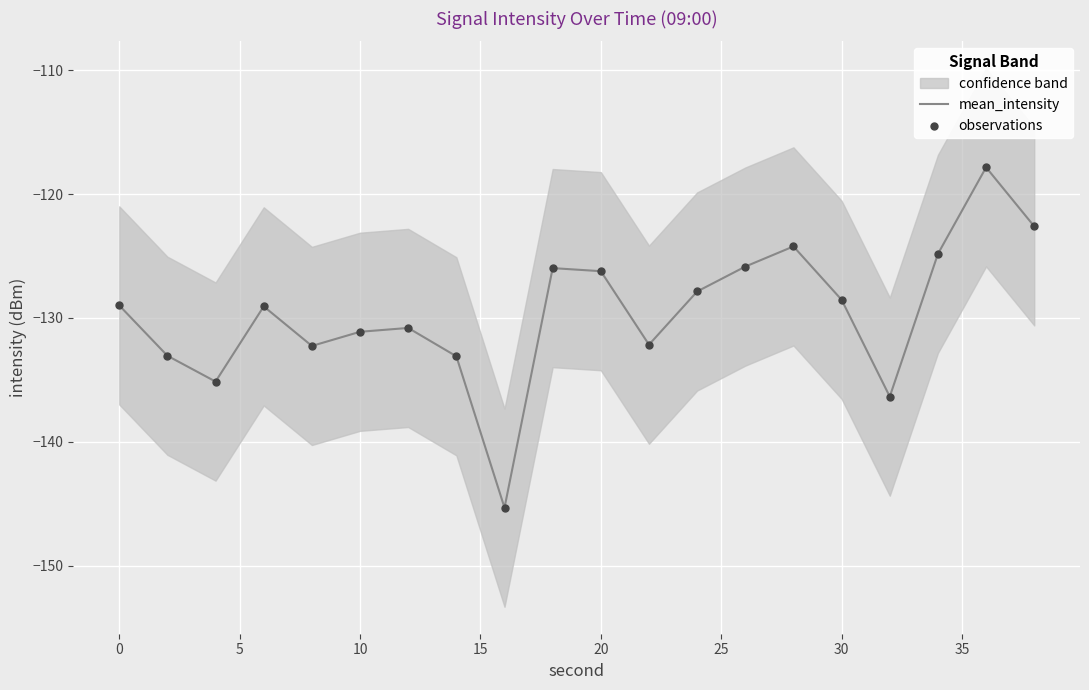

Which series has the largest total across all categories?

mean_intensity